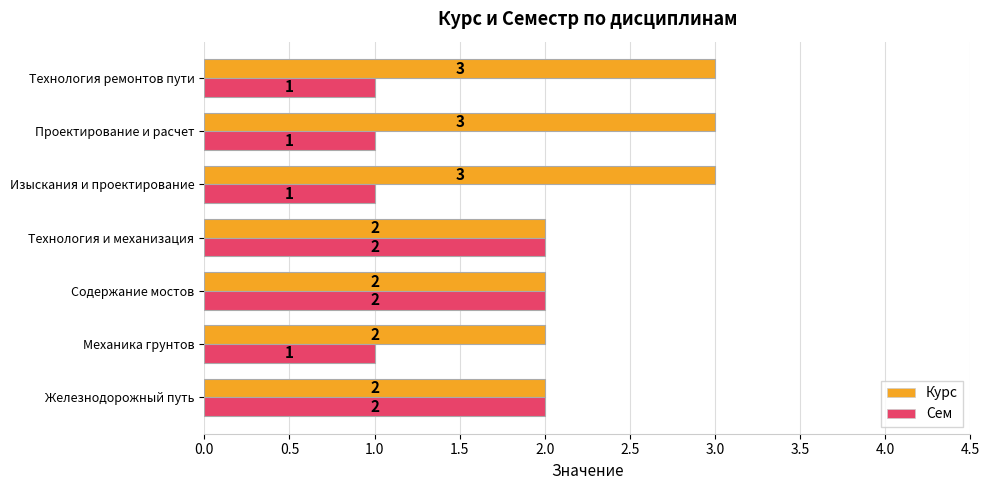

List the series in order of their overall mean, highest first.

Курс, Сем